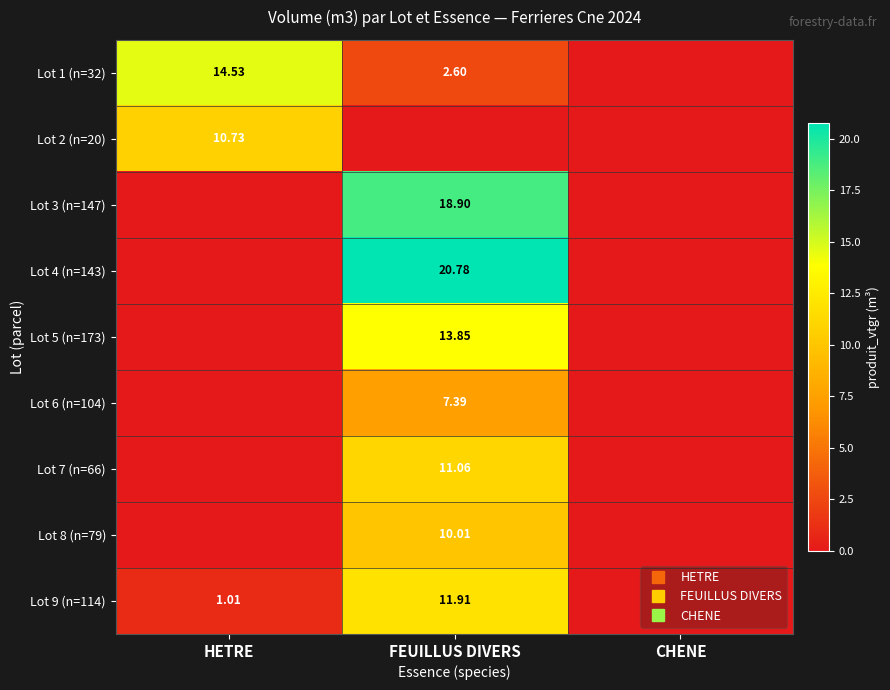

Is the value of Lot 5 (n=173) at FEUILLUS DIVERS greater than the value of Lot 7 (n=66) at CHENE?

Yes